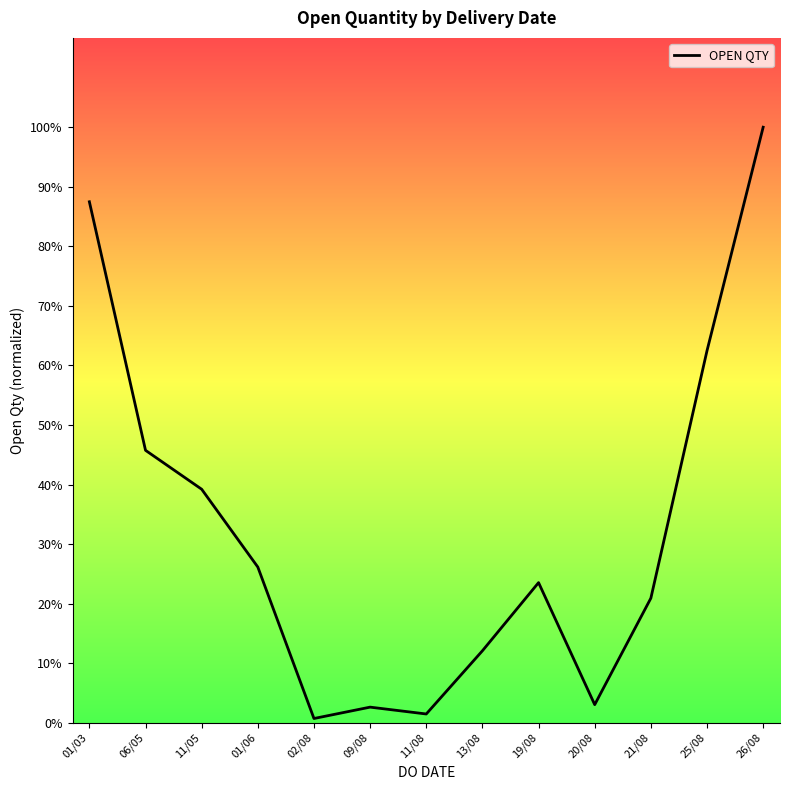

What is the label of the 11th point from the right?

11/05